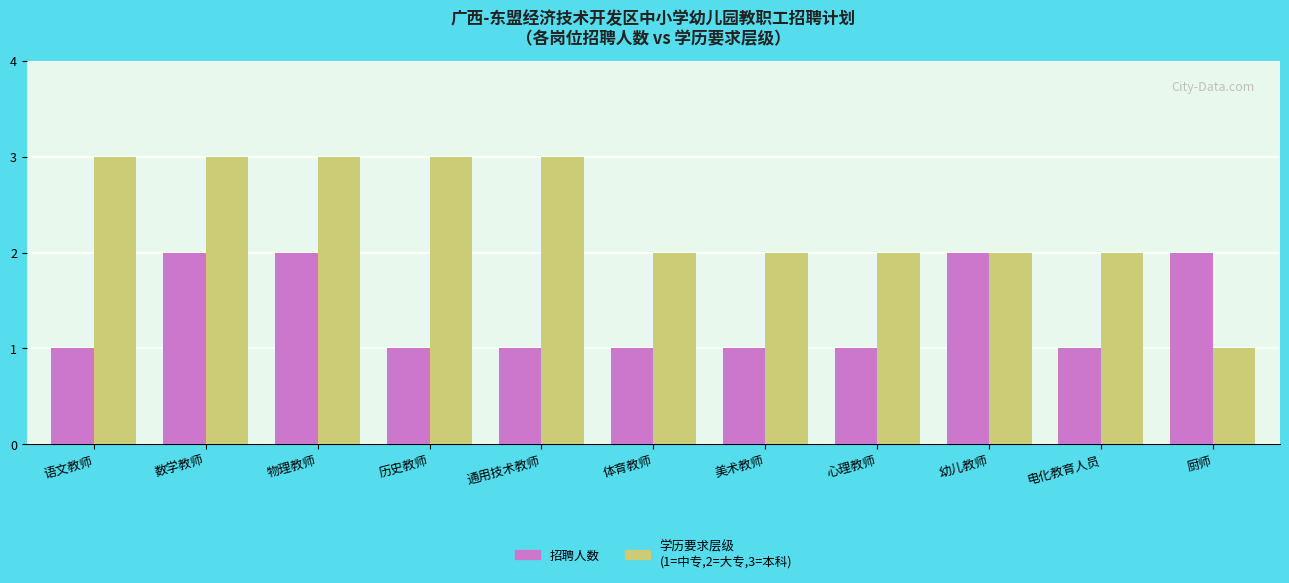

How many distinct data groups are displayed?

2